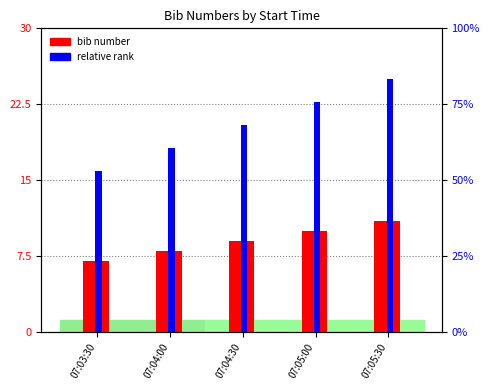

What is the value of the relative rank bar at the 4th from the left?

22.7